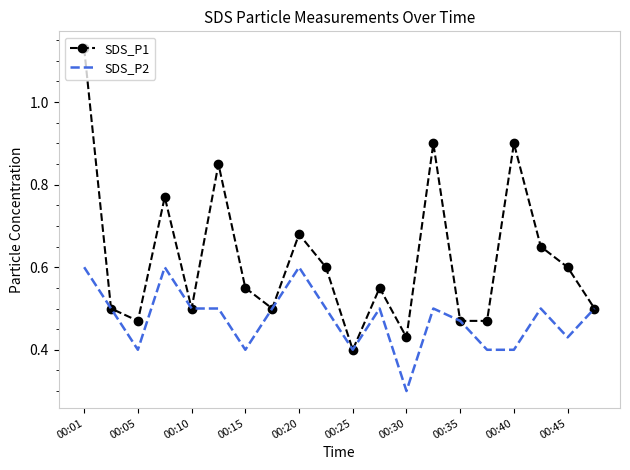

Which series has the largest total across all categories?

SDS_P1